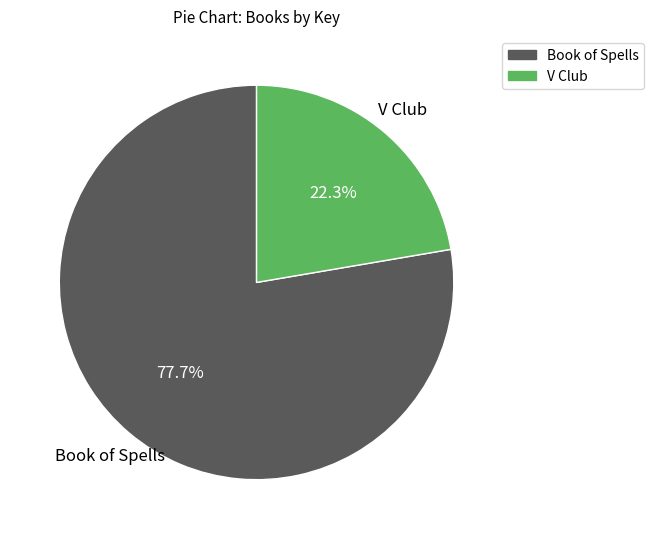

Between V Club and Book of Spells, which is larger?

Book of Spells